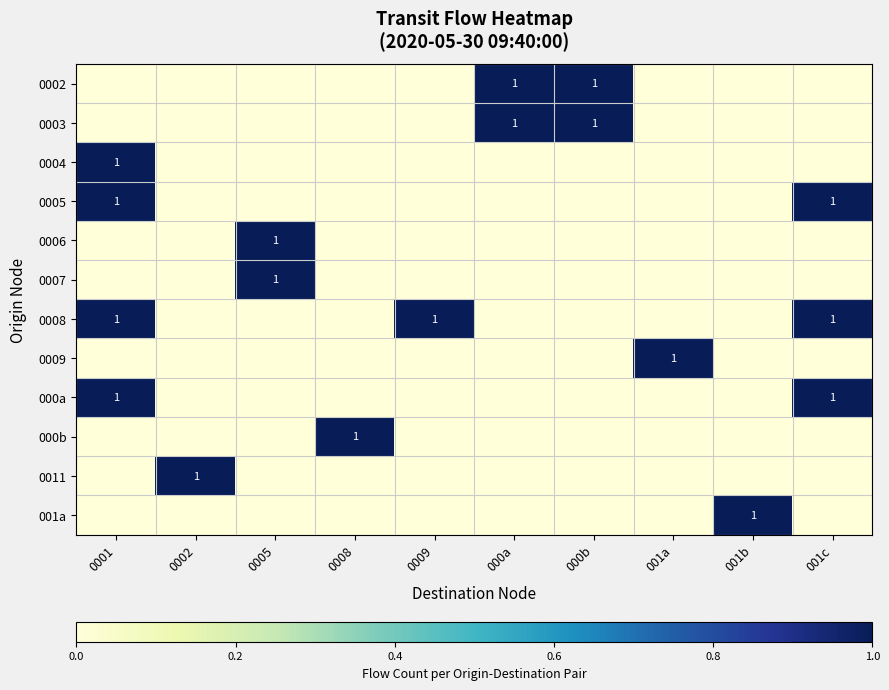

The value of 000a at 001c is 1. True or false?

True